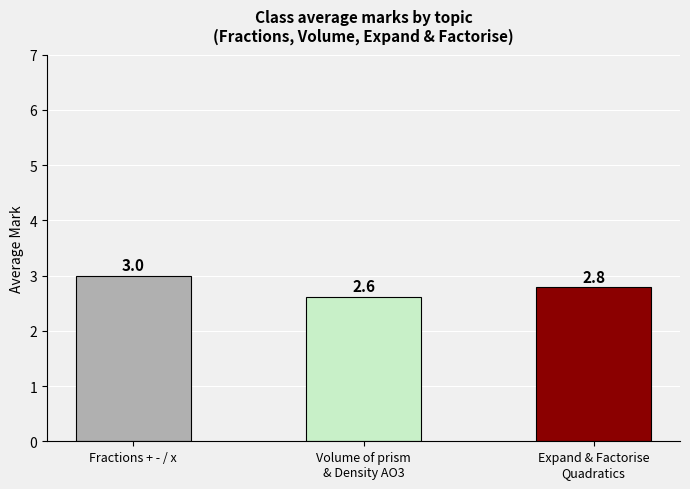

Which category has the lowest value across all series?

Volume of prism
& Density AO3